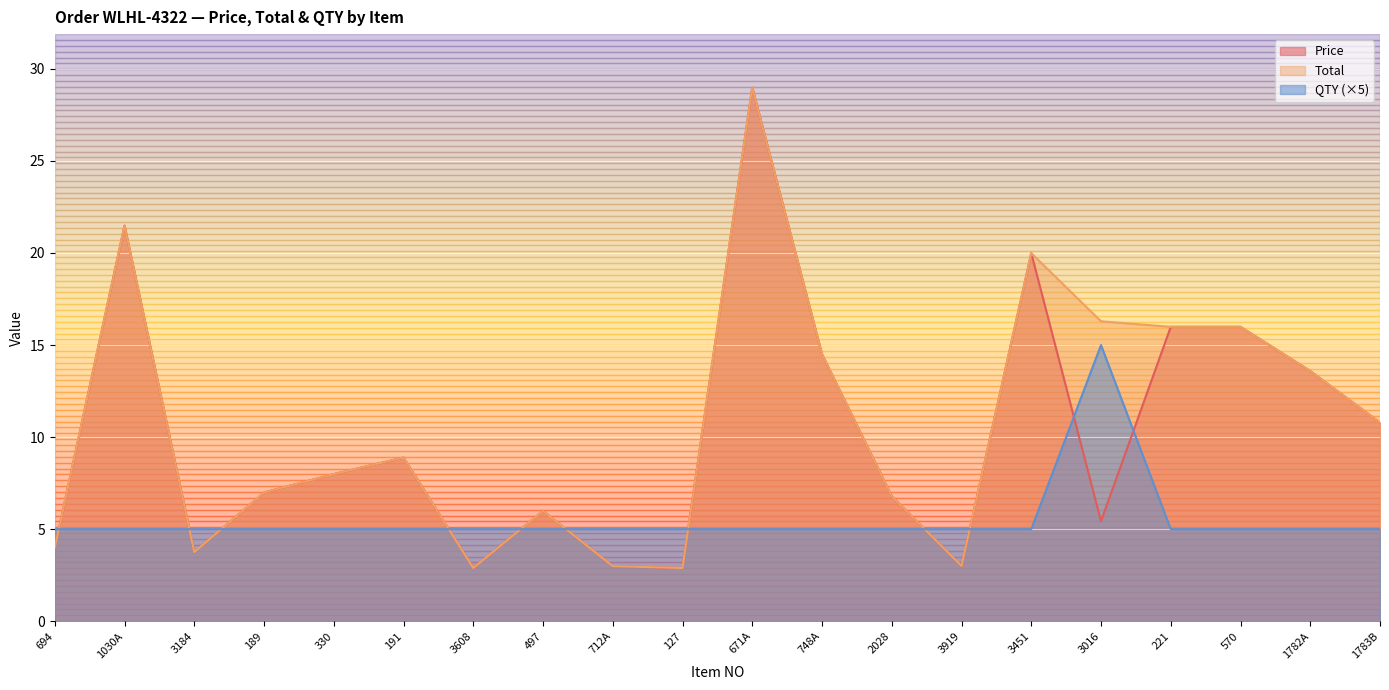

Which category has the lowest value in the Price series?

3608